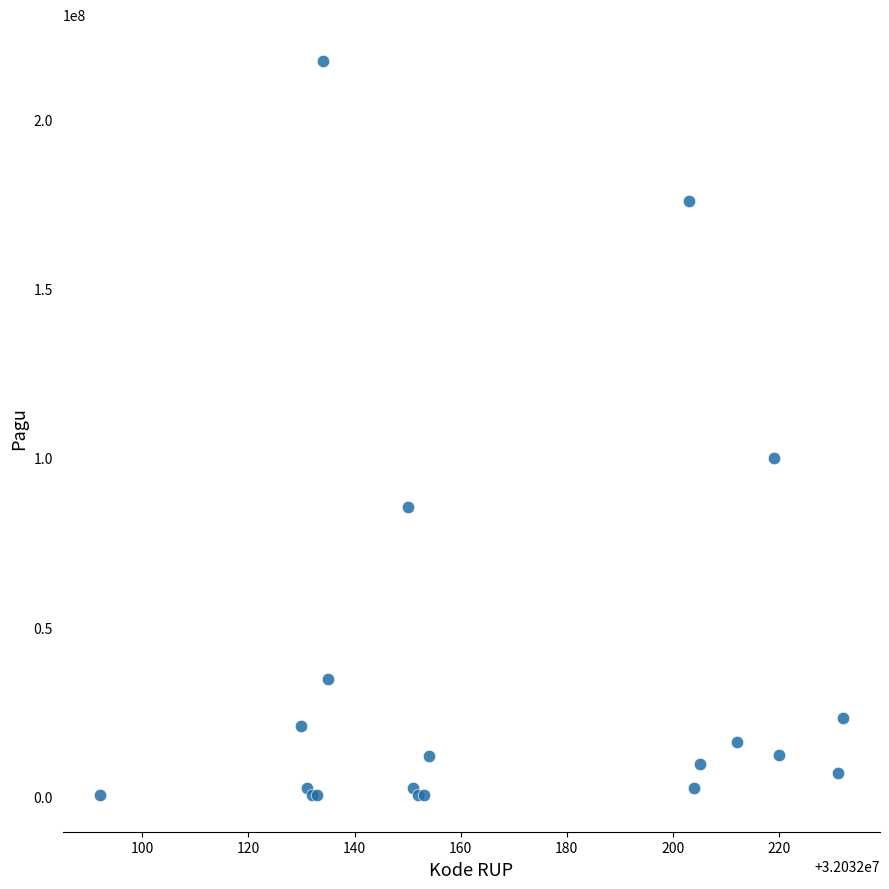

What Y value in the scatter plot is closest to 108800000?

99958000